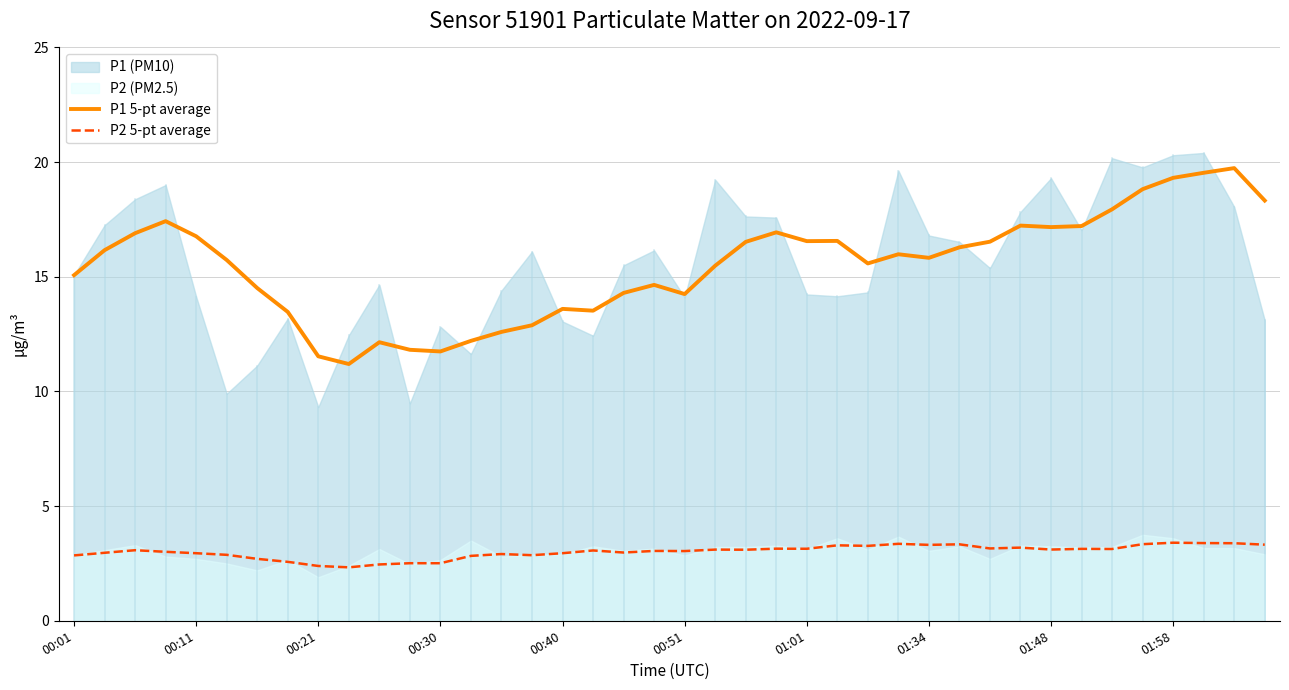

Reading left to right, transcribe all the data shown in this chart.

P1 5-pt average: 15.1	16.2	16.9	17.4	16.8	15.7	14.5	13.5	11.5	11.2	12.1	11.8	11.7	12.2	12.6	12.9	13.6	13.5	14.3	14.6	14.2	15.5	16.5	16.9	16.6	16.6	15.6	16.0	15.8	16.3	16.5	17.2	17.2	17.2	17.9	18.8	19.3	19.5	19.7	18.3
P2 5-pt average: 2.9	3.0	3.1	3.0	2.9	2.9	2.7	2.6	2.4	2.3	2.5	2.5	2.5	2.8	2.9	2.9	2.9	3.1	3.0	3.0	3.0	3.1	3.1	3.1	3.1	3.3	3.3	3.4	3.3	3.3	3.2	3.2	3.1	3.1	3.1	3.3	3.4	3.4	3.4	3.3